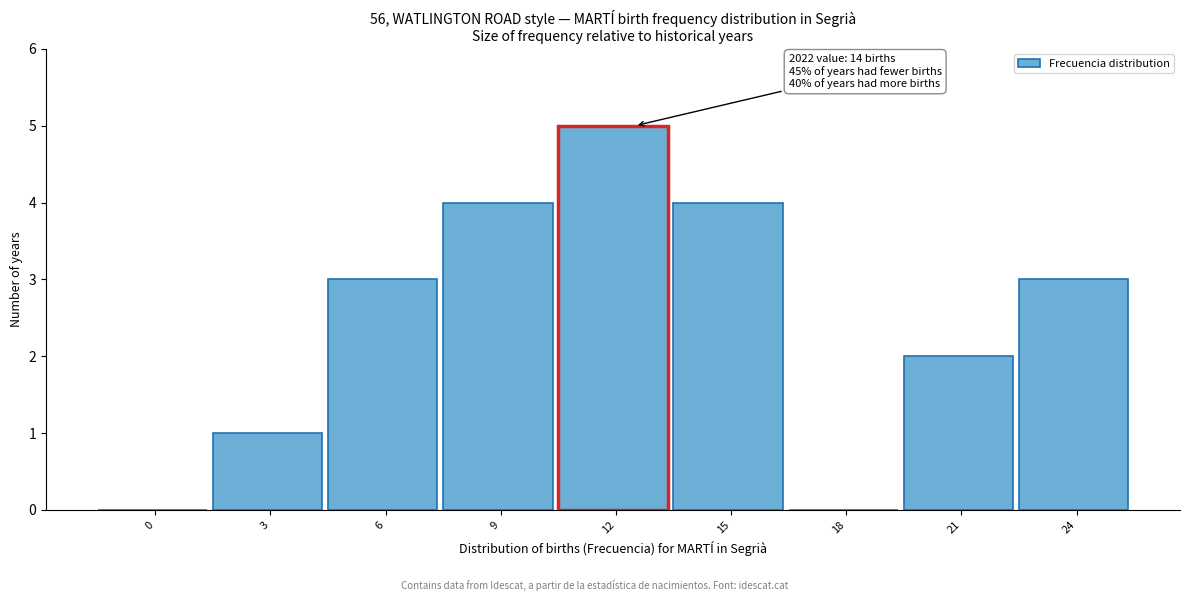

Reading right to left, transcribe all the data shown in this chart.

24=3	21=2	18=0	15=4	12=5	9=4	6=3	3=1	0=0